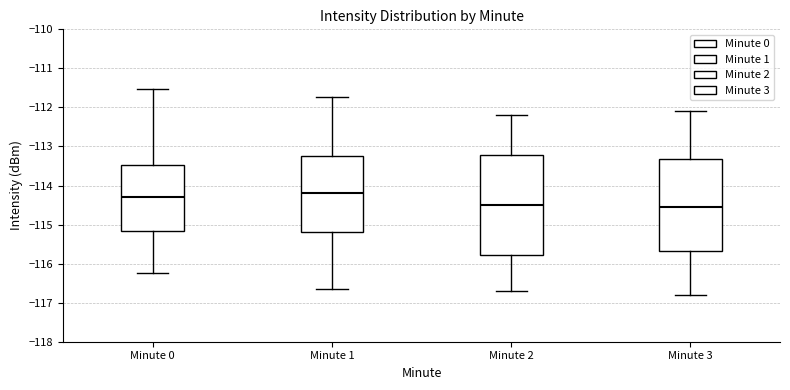

Reading left to right, transcribe this box plot: for each box, give where its median line is, the range the box spans, and where its two whiskers end, as read against the y-axis. The values are not printed on the chart, so give them approximately, as read against the axis.

Minute 0: median -114.3, box -115.2 to -113.5, whiskers -116.2 to -111.5
Minute 1: median -114.2, box -115.2 to -113.2, whiskers -116.7 to -111.7
Minute 2: median -114.5, box -115.8 to -113.2, whiskers -116.7 to -112.2
Minute 3: median -114.5, box -115.7 to -113.3, whiskers -116.8 to -112.1